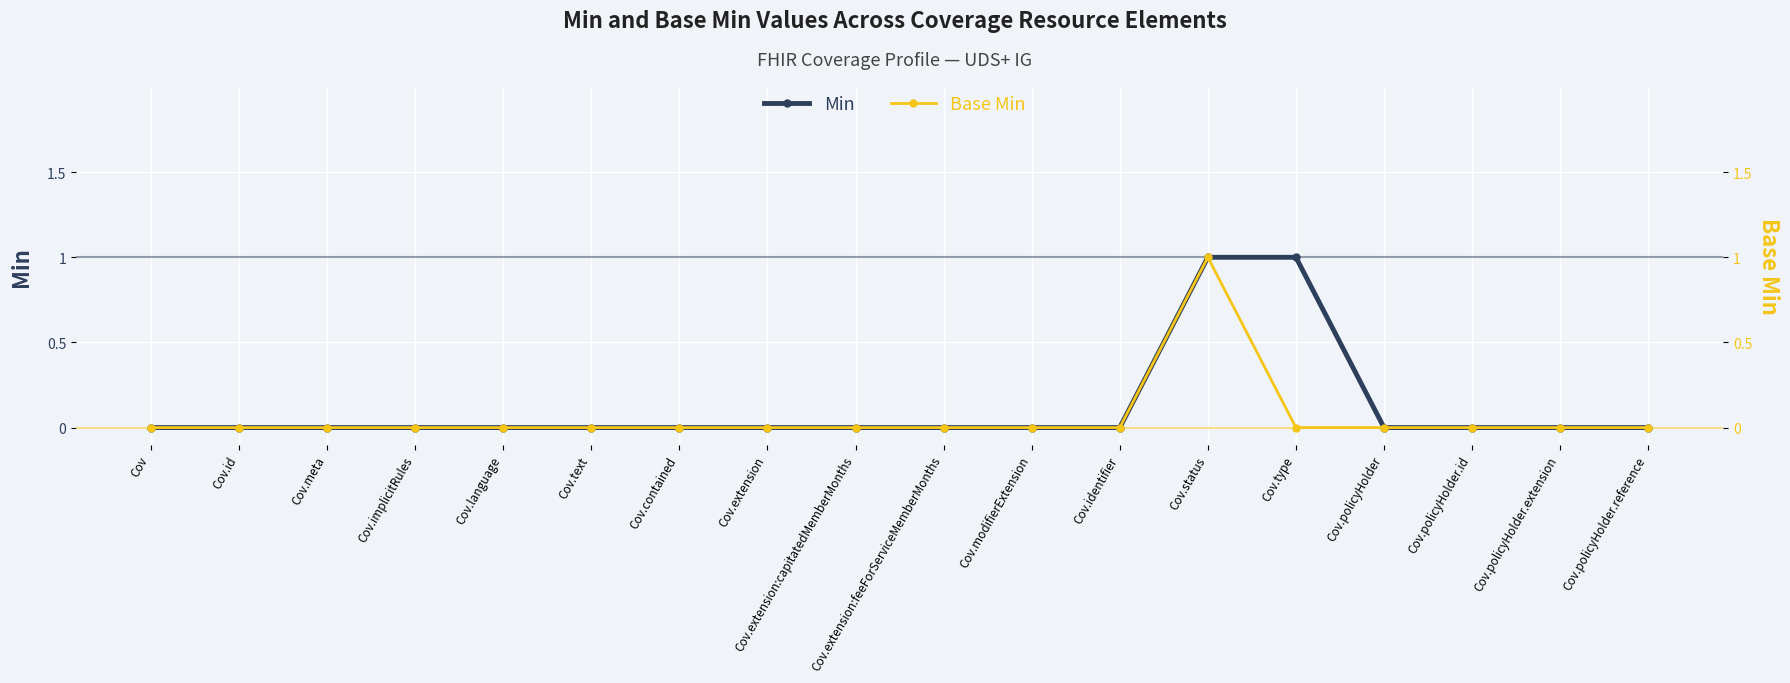

Which series has the largest total across all categories?

Min